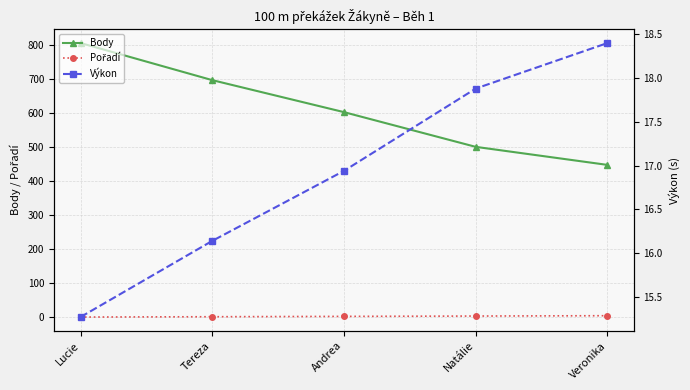

How many values in the Pořadí series are below 3?

2